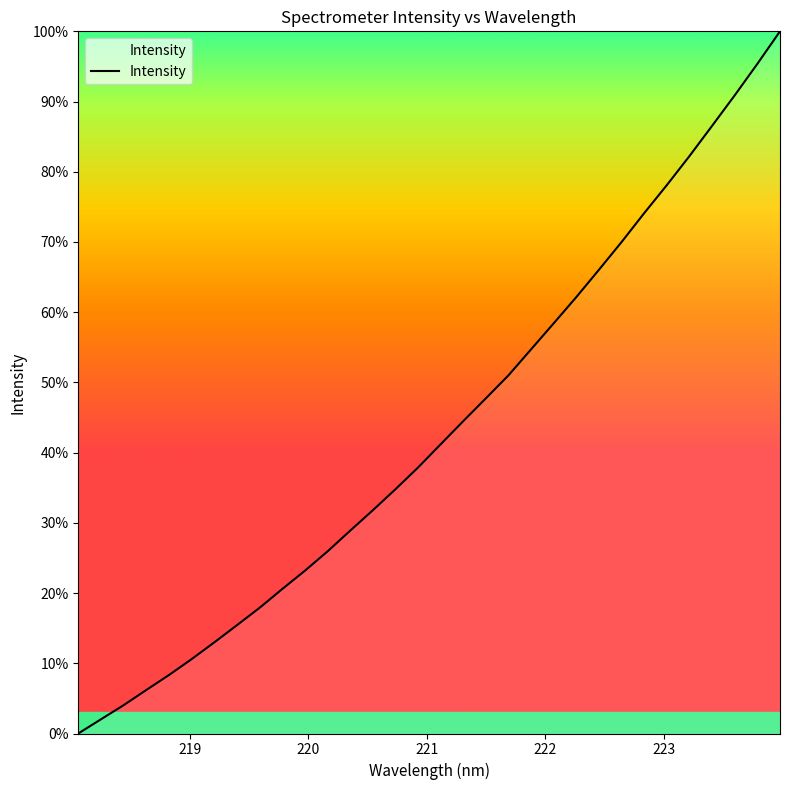

What is the difference between the maximum and minimum values?

100.0